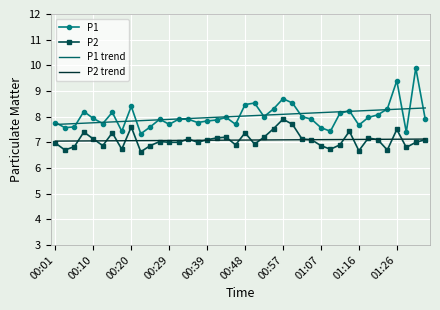

Which series has the largest range (max minus min)?

P1